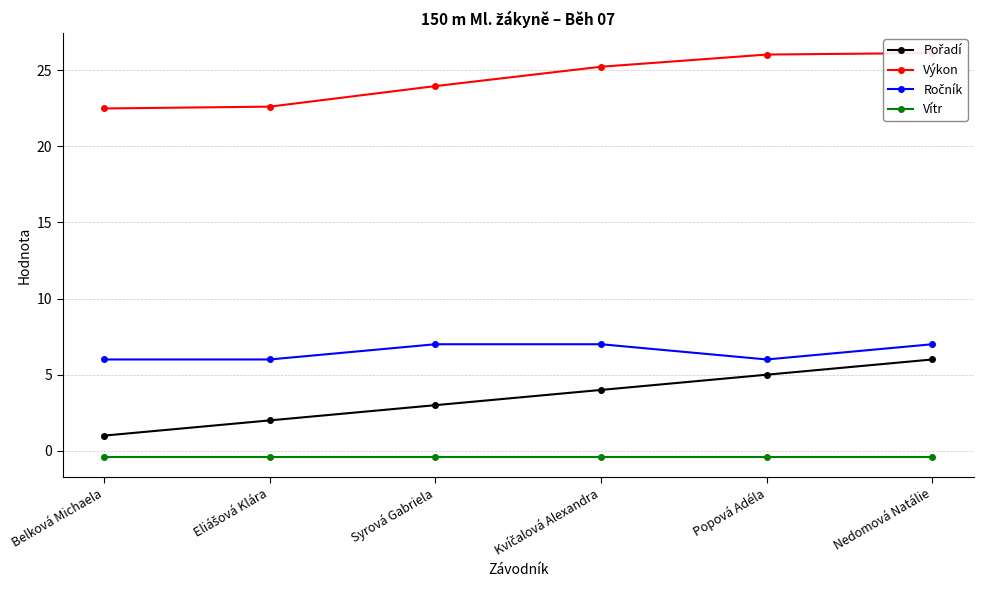

What is the difference between the maximum and minimum values in the Výkon series?

3.6